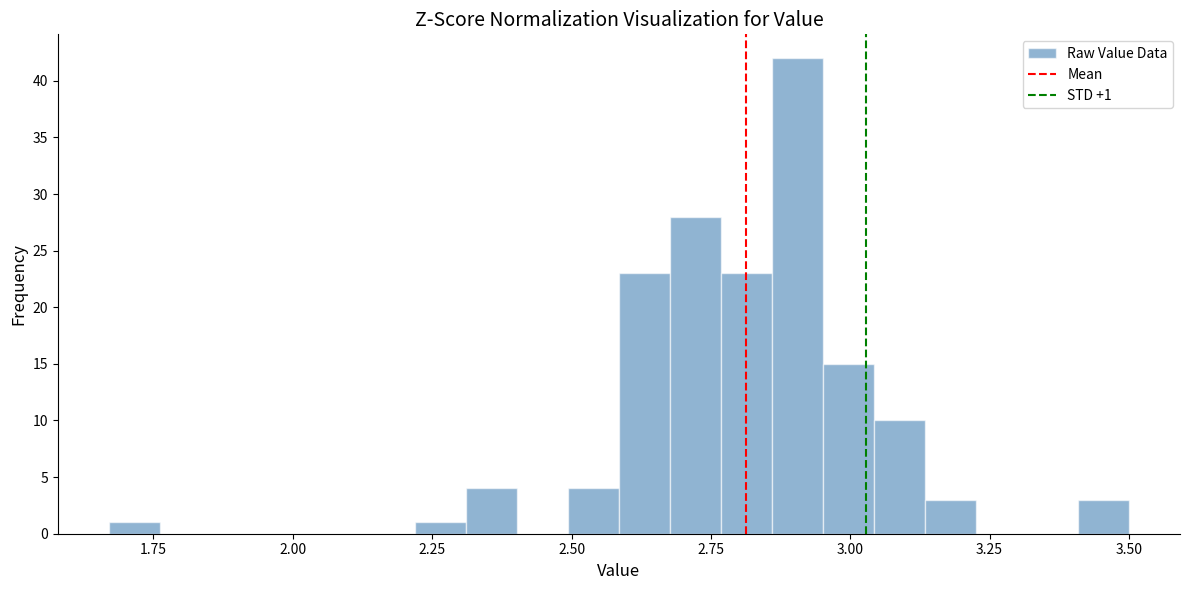

Read against the x-axis, roughly where is the centre of the tallest bar?

2.90